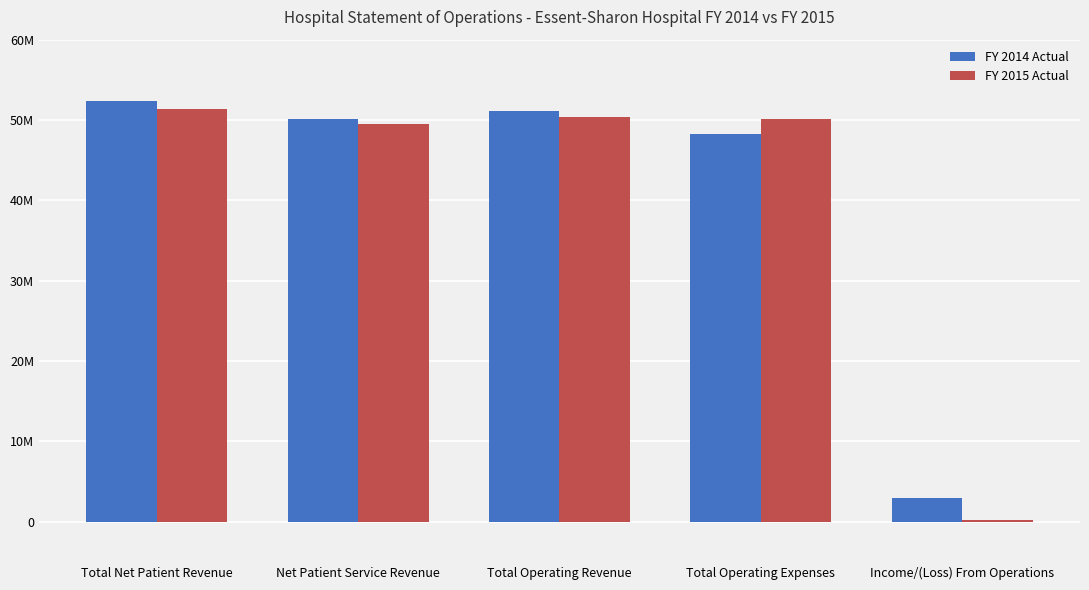

Which has a higher value, Net Patient Service Revenue or Total Net Patient Revenue?

Total Net Patient Revenue